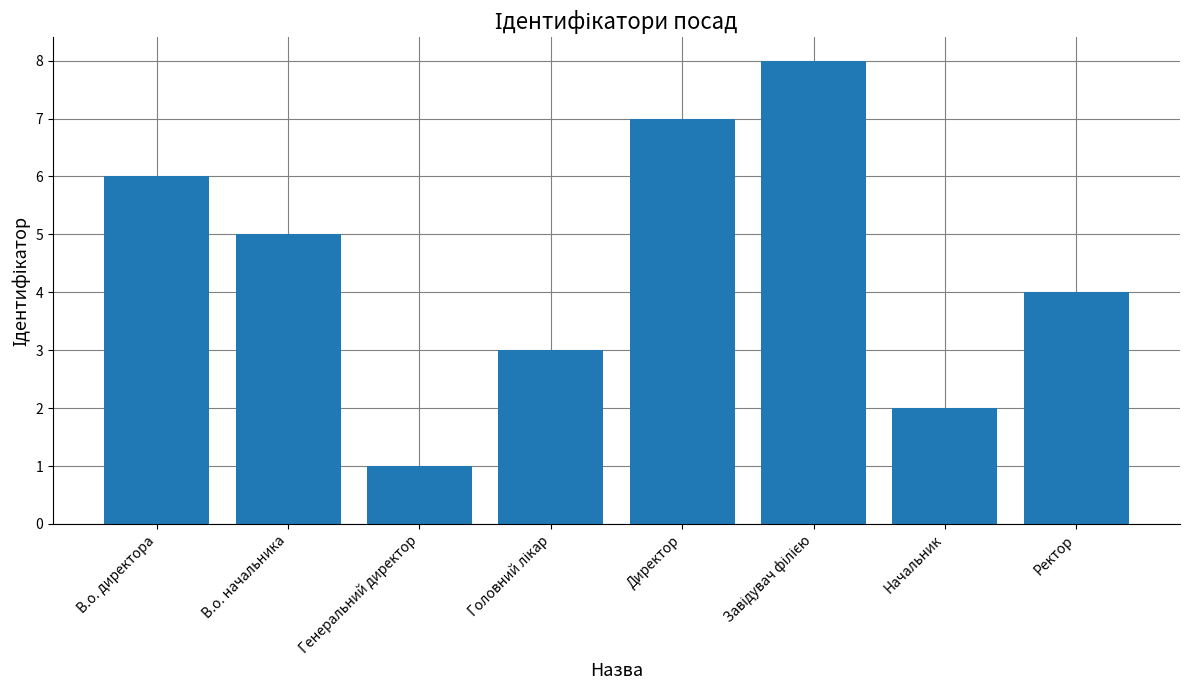

The chart shows a value of 3 at Начальник. True or false?

False